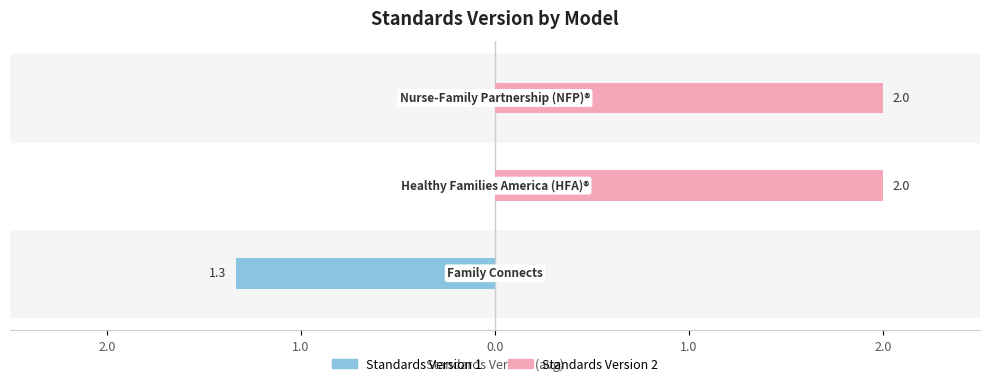

What position from the left is 2.0?

1